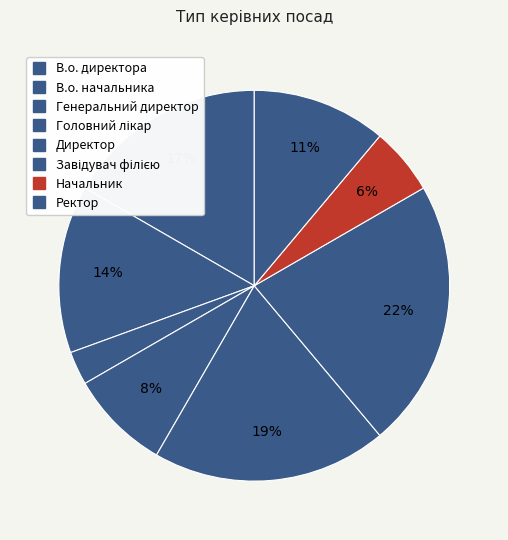

What is the total percentage of Головний лікар and Генеральний директор?

11.1%